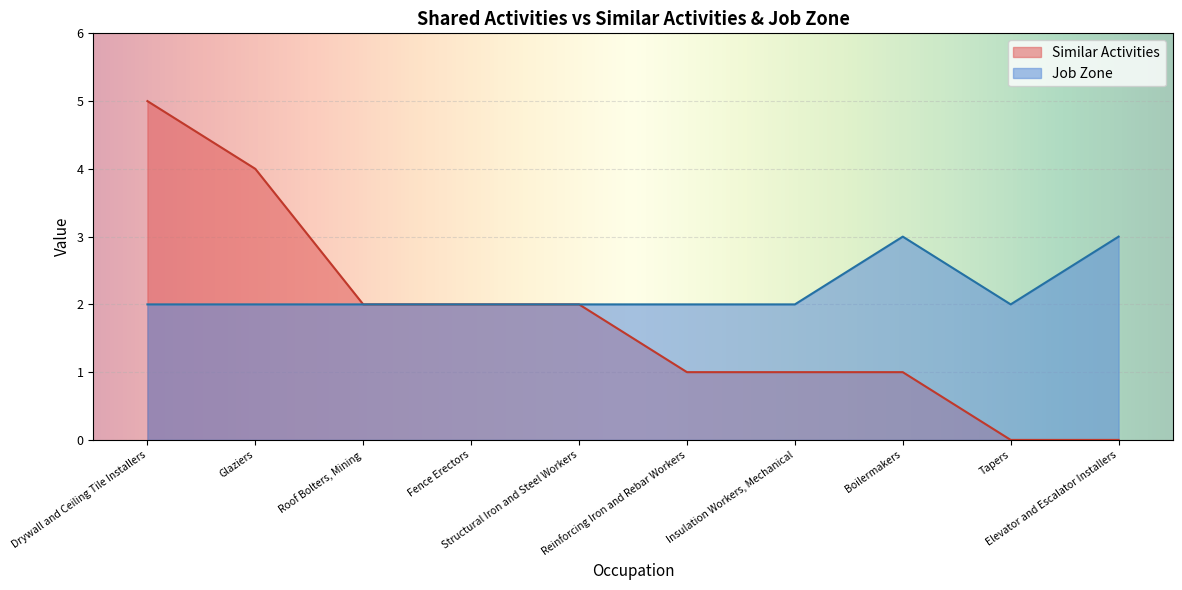

What is the maximum value for Job Zone?

3